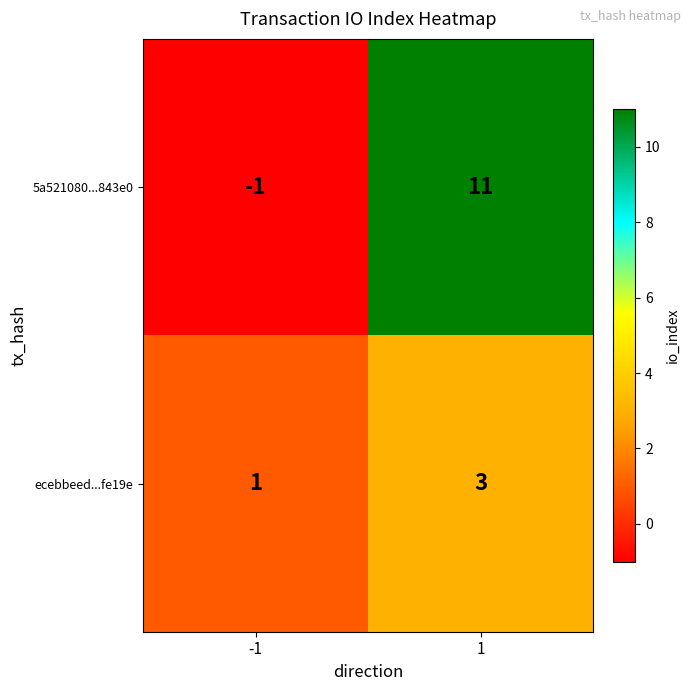

What is the sum of the 5a521080...843e0 values at 1 and -1?

10